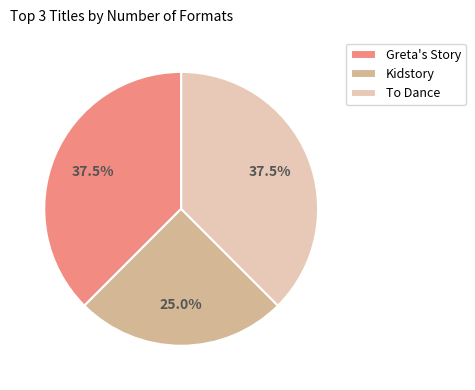

Is there any slice that represents more than half of the pie?

No